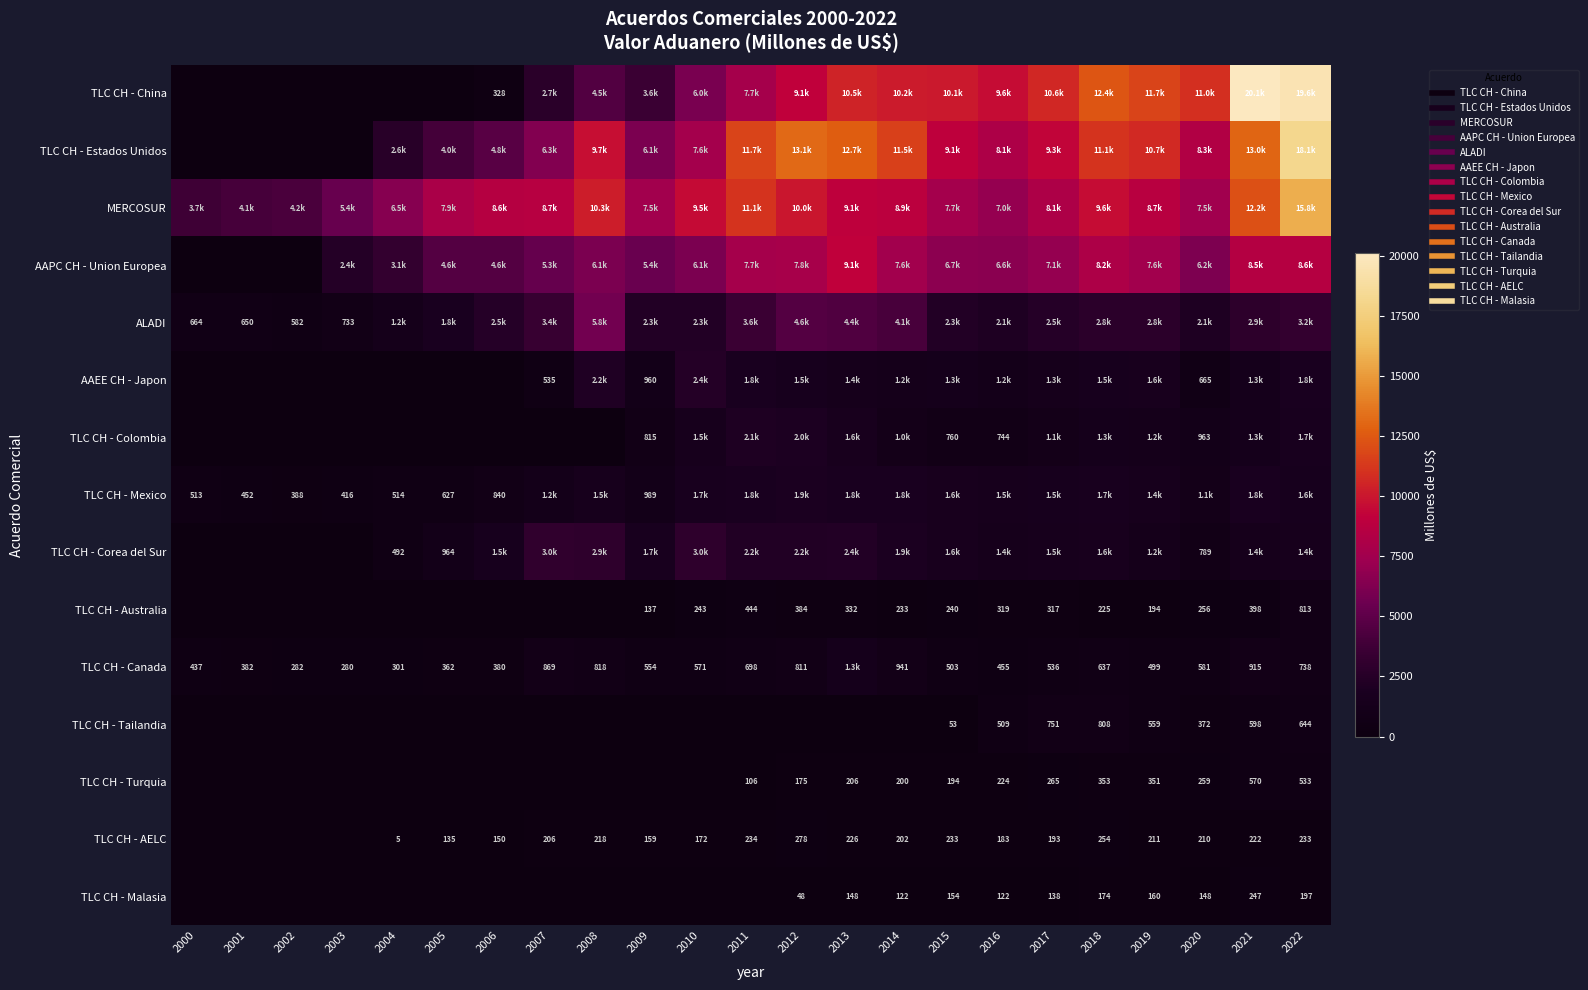

What is the highest value of the TLC CH - Mexico series?

1886.2